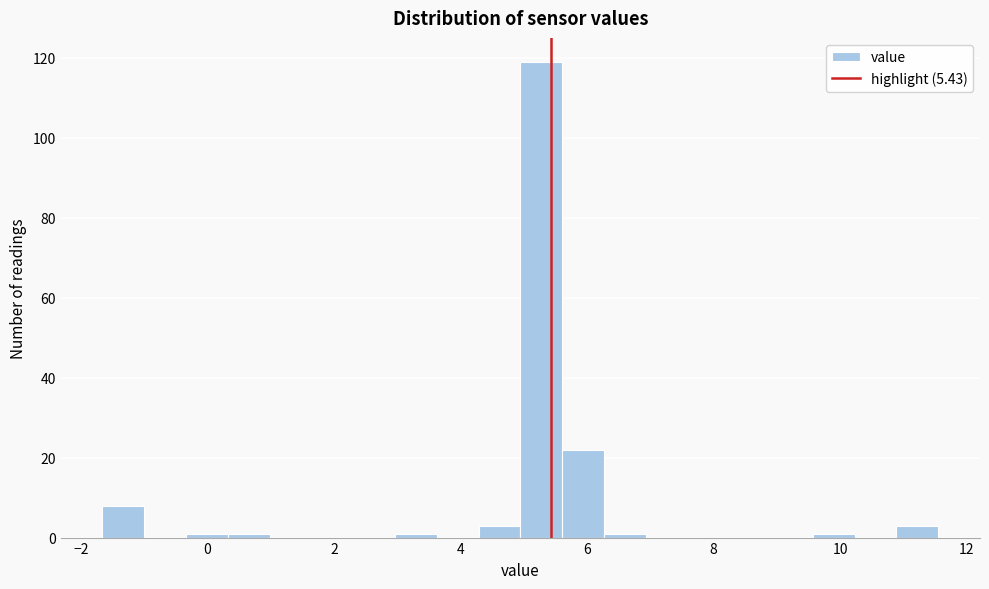

Around what value on the x-axis is the tallest bar? Give the approximate position of its centre, as read against the axis.

5.2